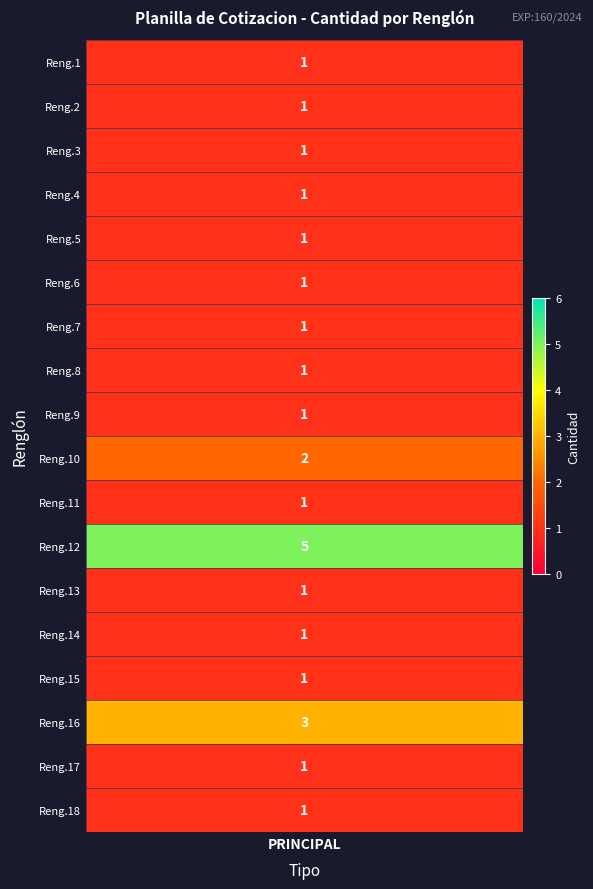

Reading left to right, transcribe all the data shown in this chart.

1	1	1	1	1	1	1	1	1	2	1	5	1	1	1	3	1	1